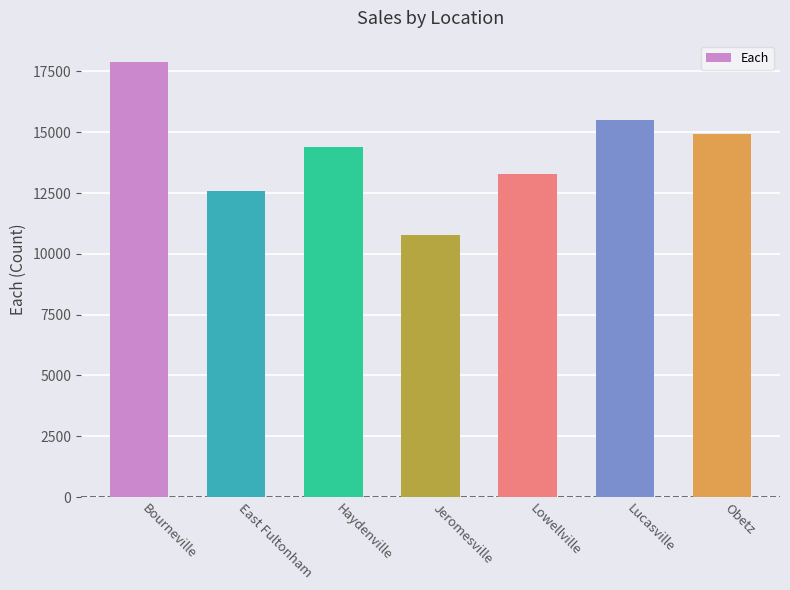

Where is the data nearest to the value 14322?

Haydenville